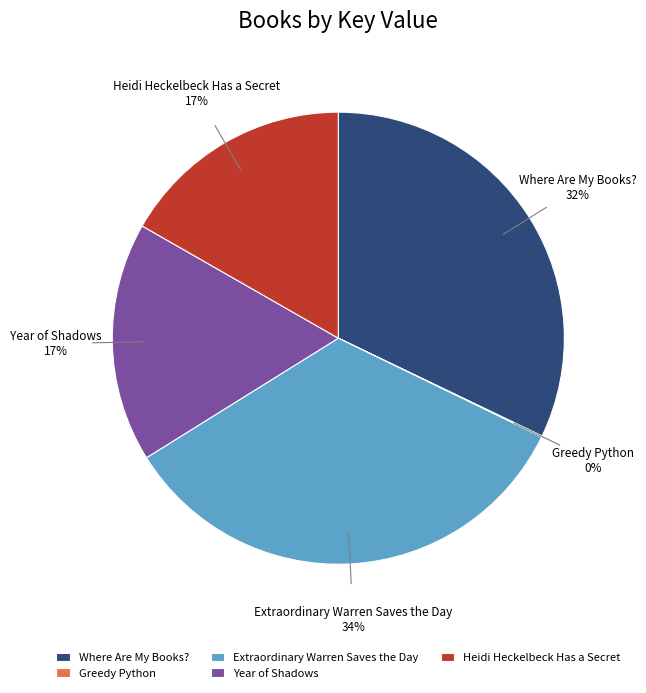

True or false: Heidi Heckelbeck Has a Secret accounts for 17% of the total.

True